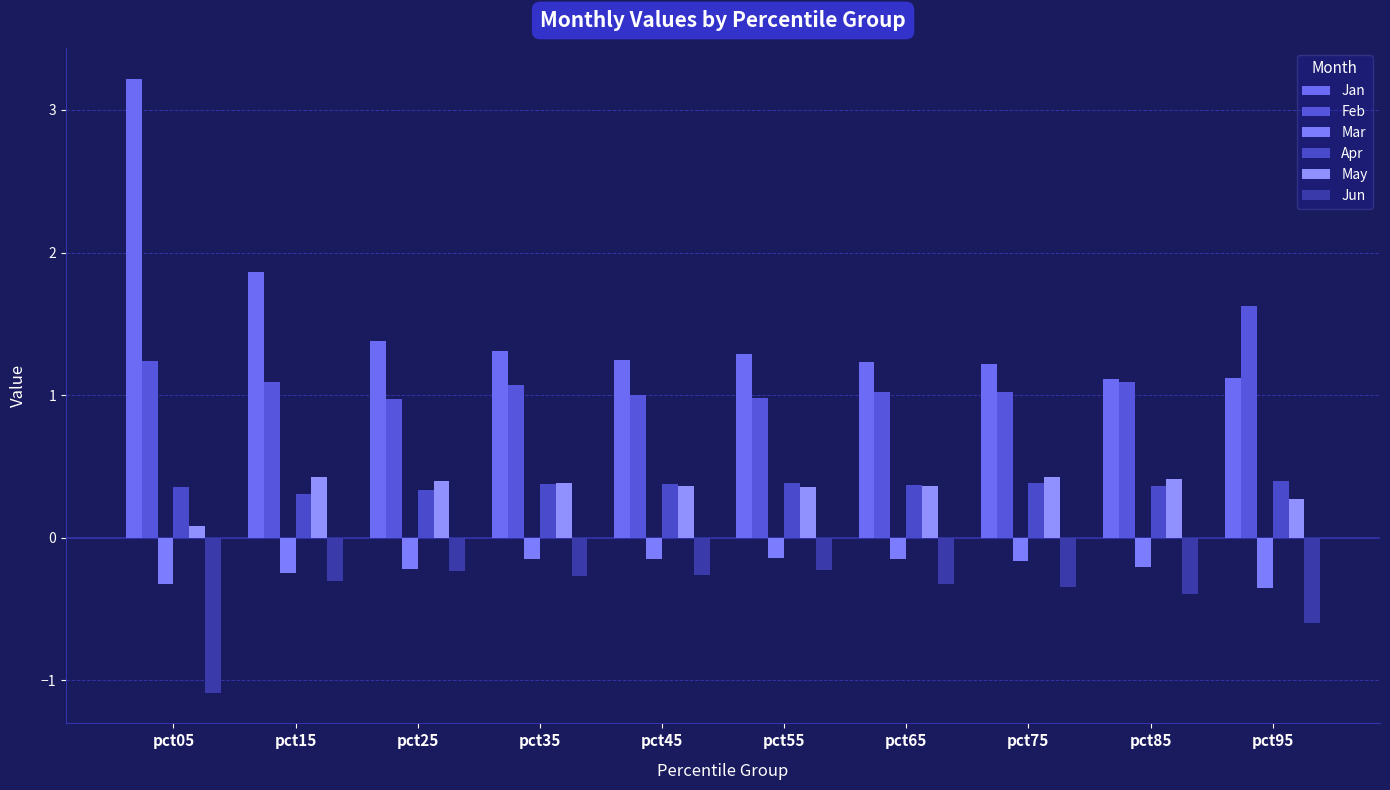

What is the sum of the Jun values at pct25 and pct55?

-0.5